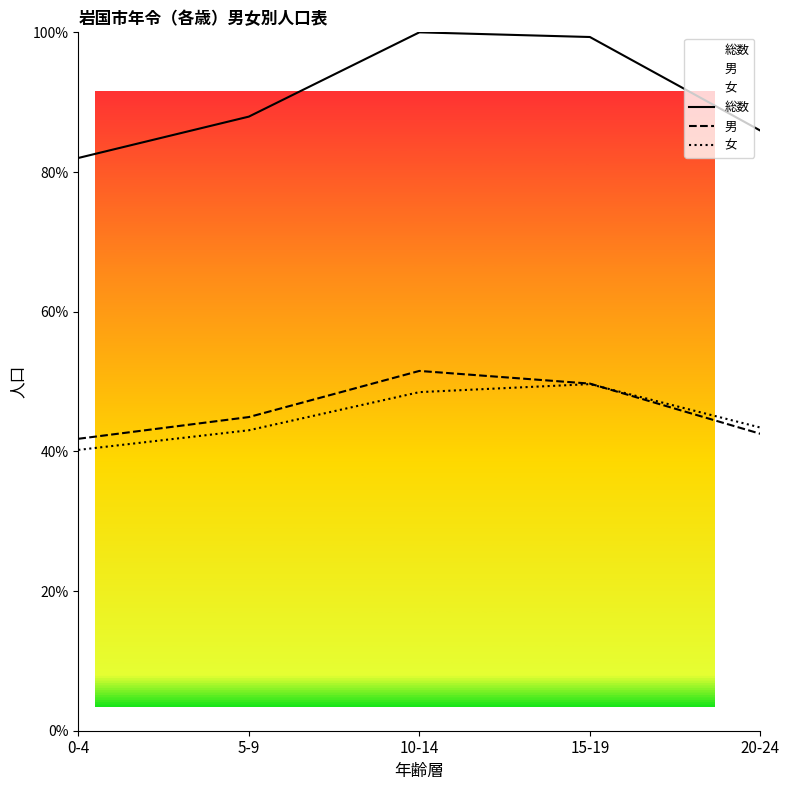

True or false: 女 and 男 intersect in this chart.

True